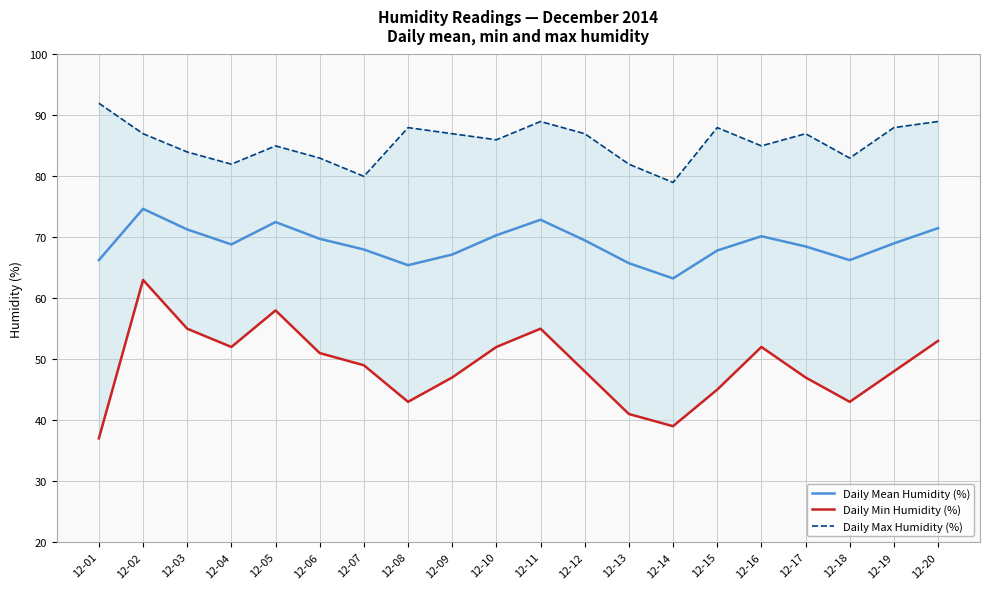

How many data points in Daily Max Humidity (%) are above 87?

6